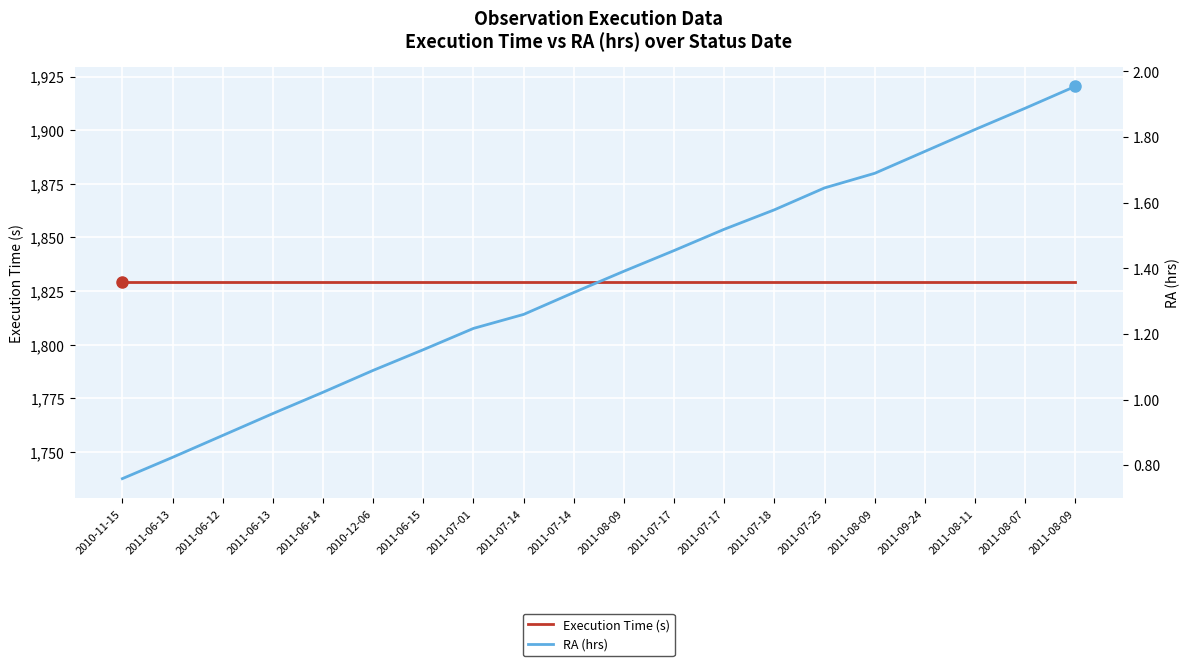

At which category does the chart reach its minimum across all series?

2010-11-15